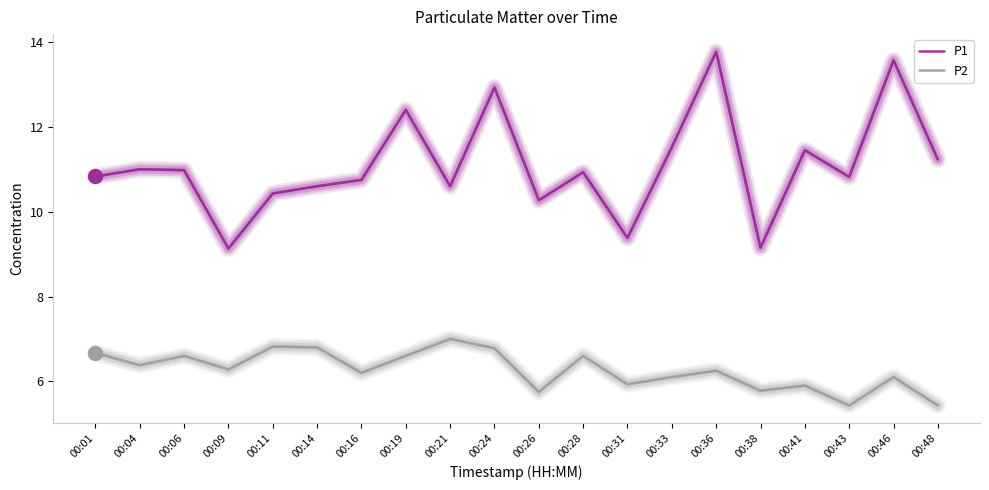

What is the spread (max minus min) of values at 00:04?

4.6